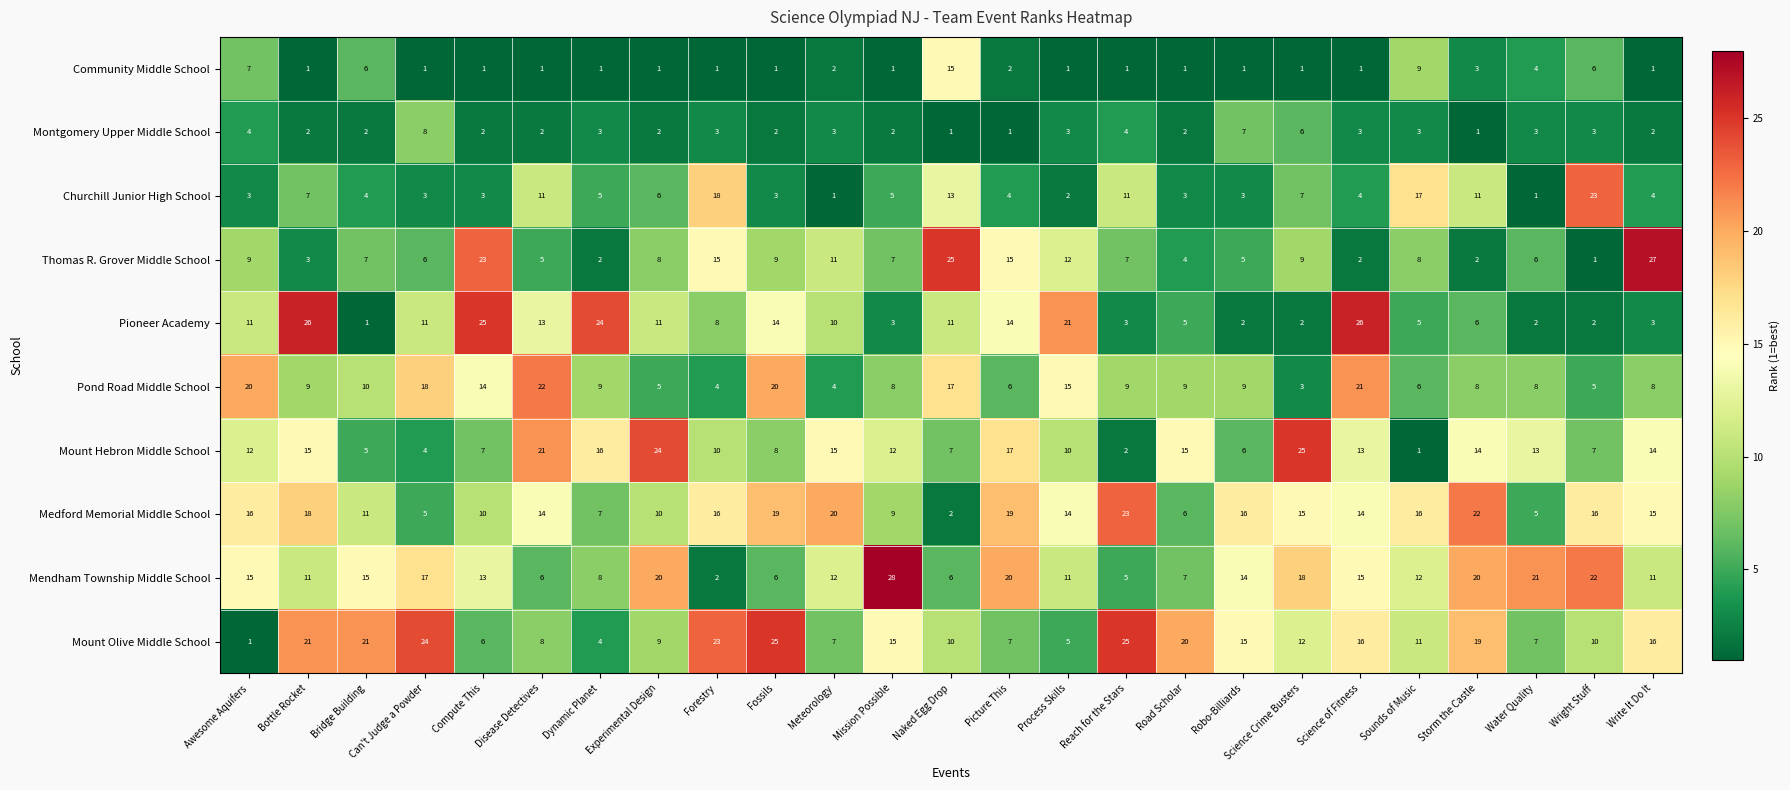

At which category is the sum across all series the highest?

Science of Fitness